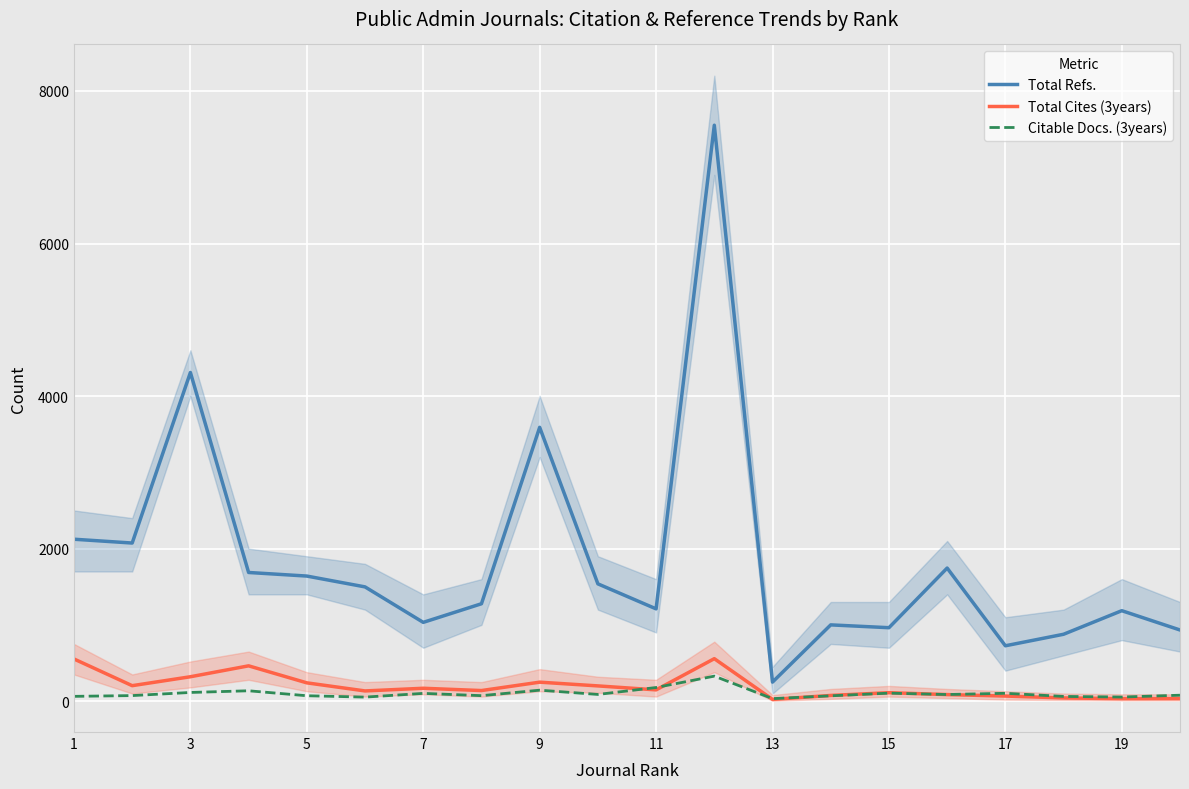

What is the value of the Total Cites (3years) point at the 7th from the left?

169